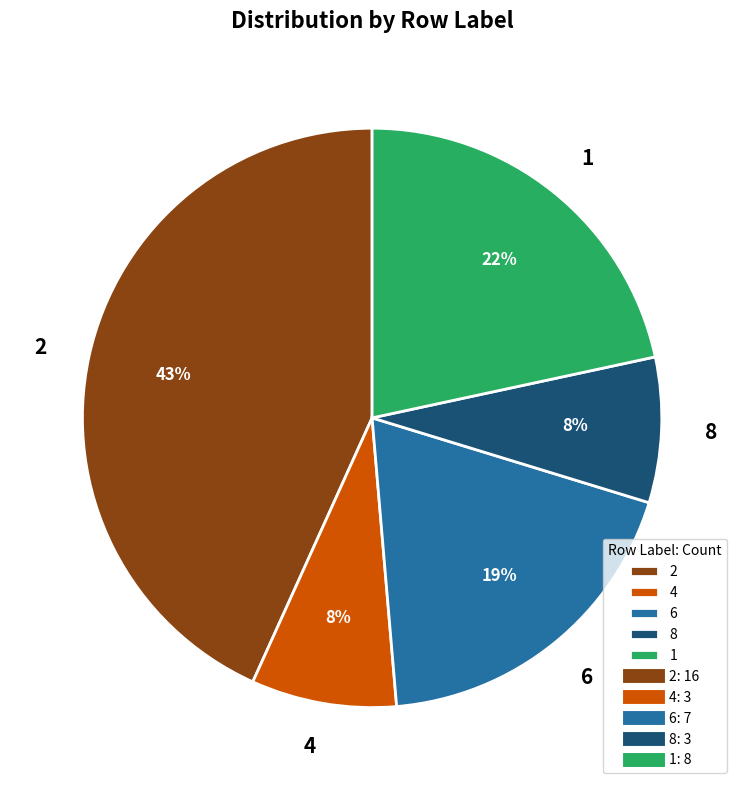

Do 1 and 4 together represent more than half of the pie?

No